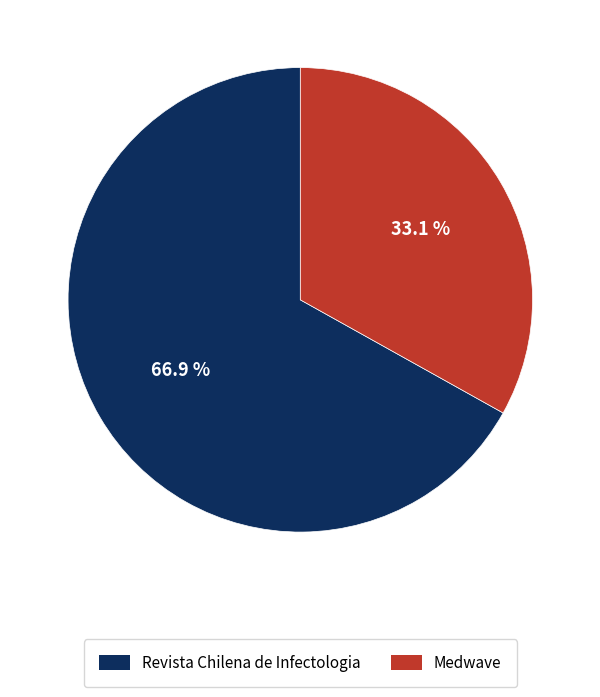

To the nearest percent, what is the difference between the largest and smallest slice percentages?

34%